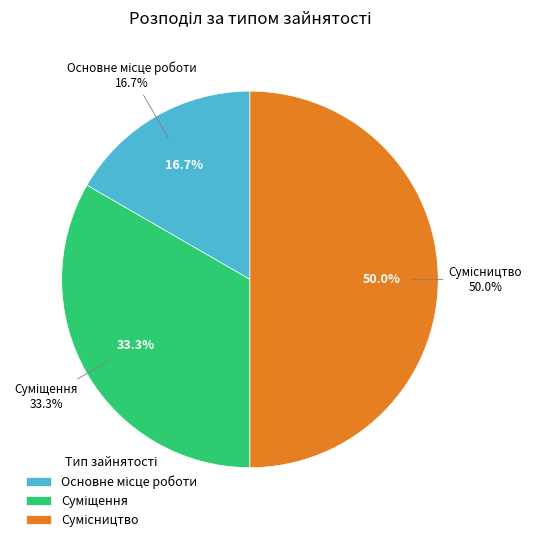

To the nearest percent, what percentage of the pie is Суміщення?

33%